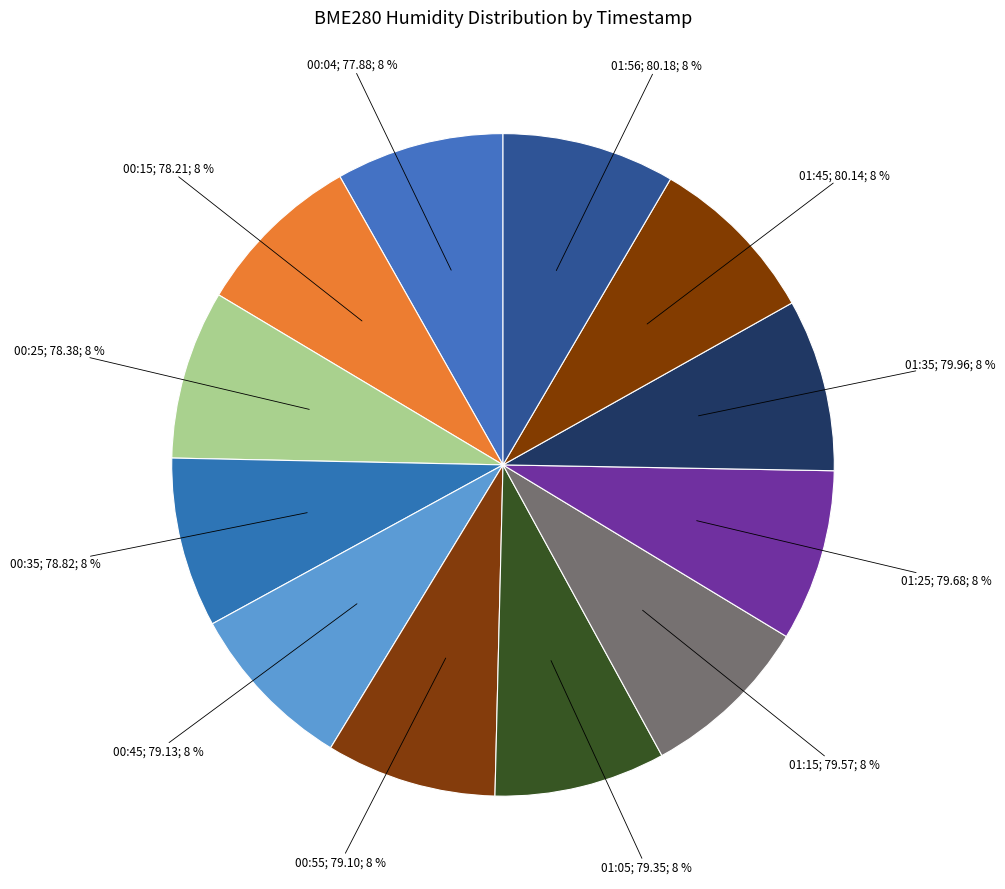

Count the number of slices in the pie.

12